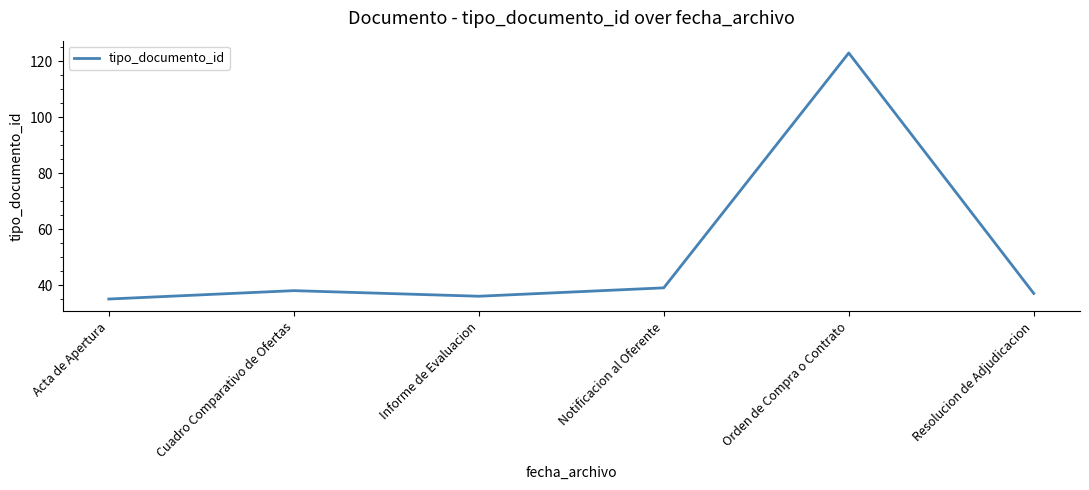

What is the difference between the maximum and minimum values?

88